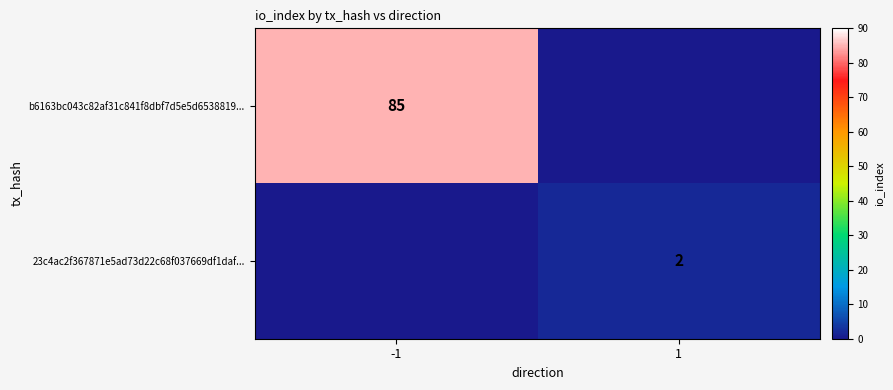

The value of 23c4ac2f367871e5ad73d22c68f037669df1daf... at 1 is 1. True or false?

False